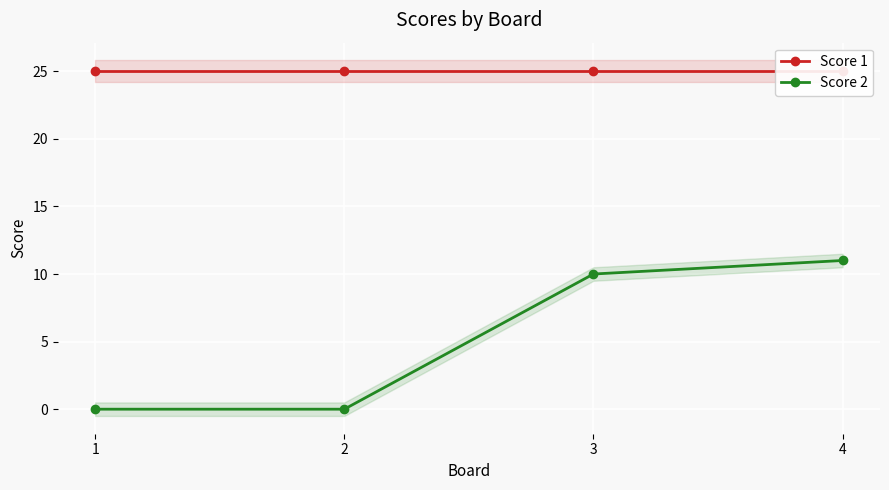

How many data points does each series have?

4